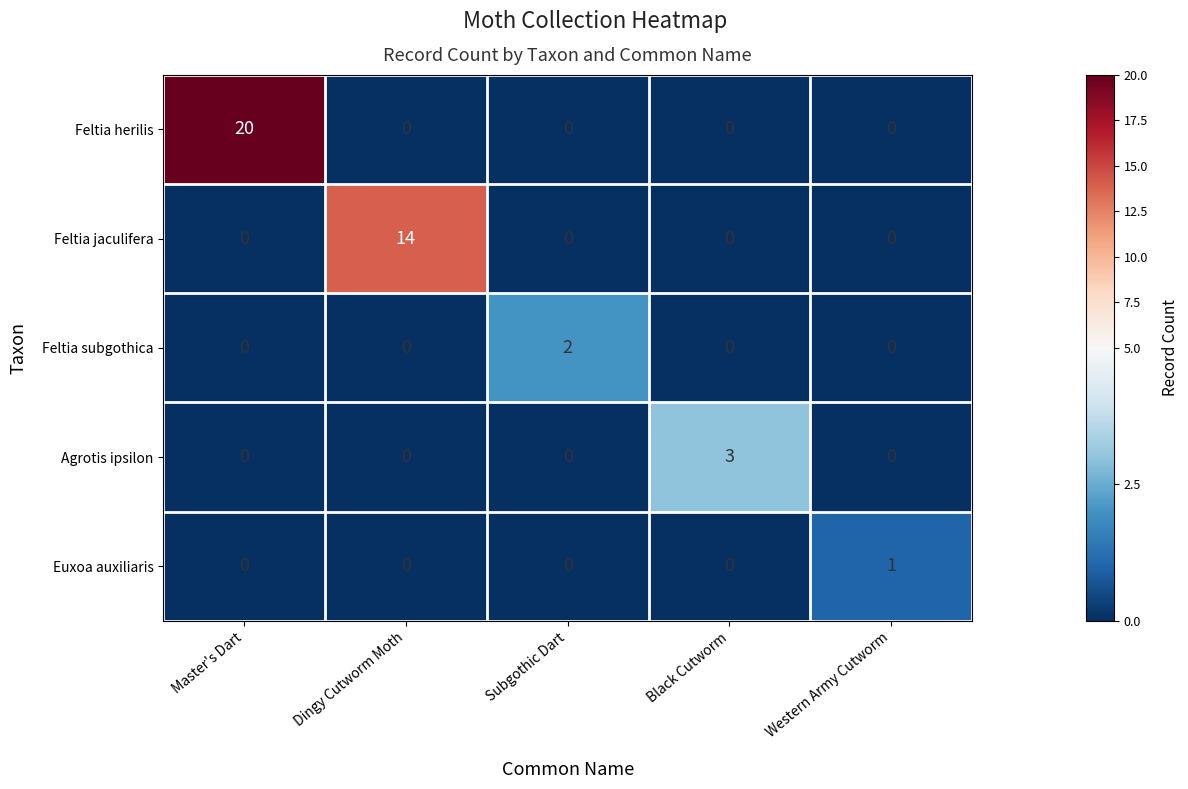

Which series has the largest total across all categories?

Feltia herilis